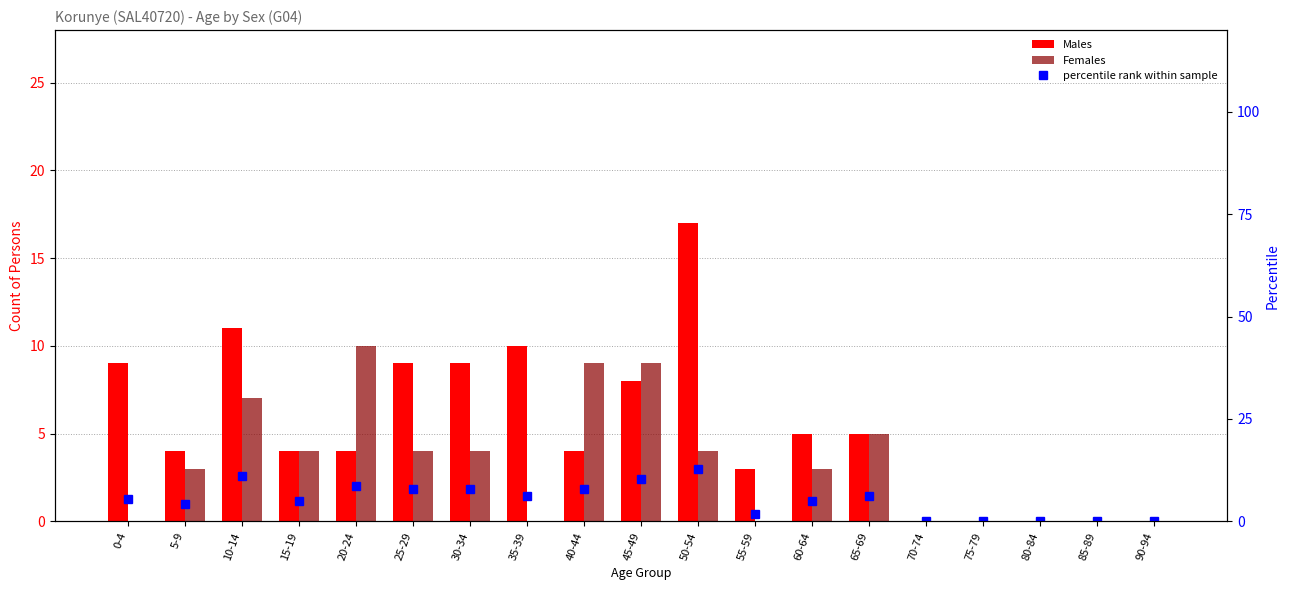

Rank the series by their maximum value, from highest to lowest.

Males, percentile rank within sample, Females